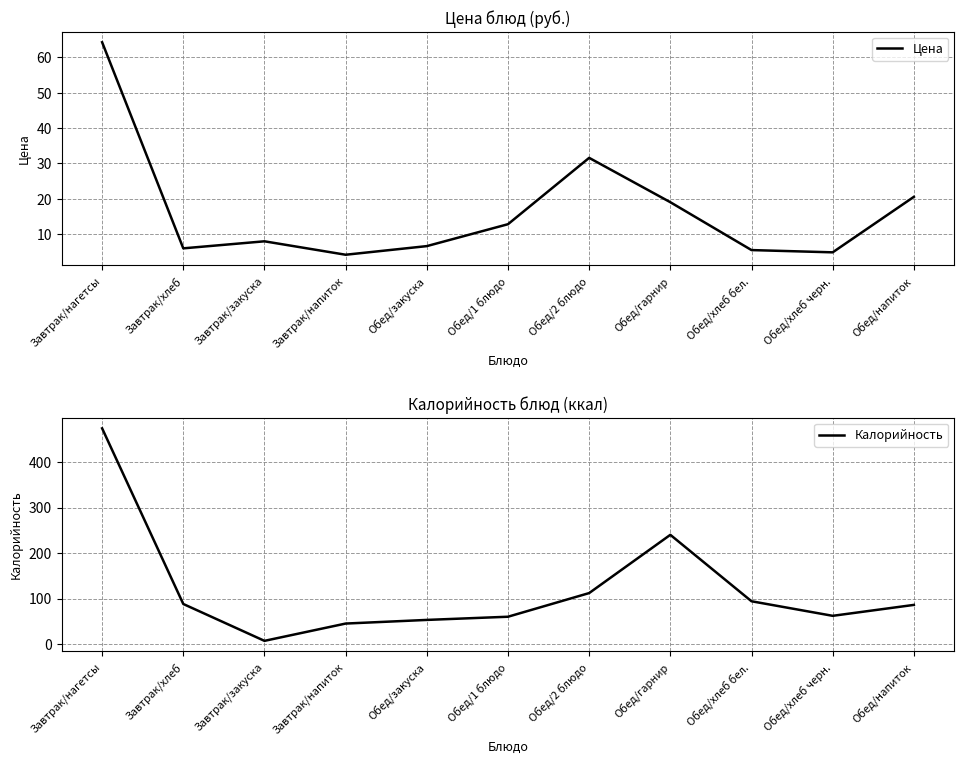

True or false: Калорийность has more than 1 interior local peaks.

False